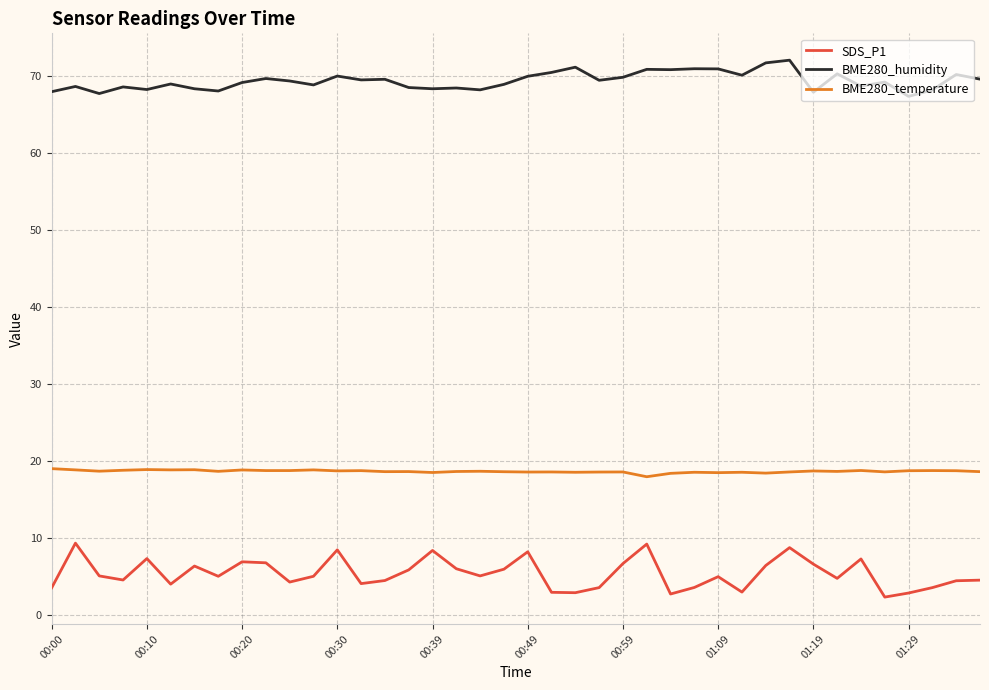

List the series in order of their peak value, highest first.

BME280_humidity, BME280_temperature, SDS_P1